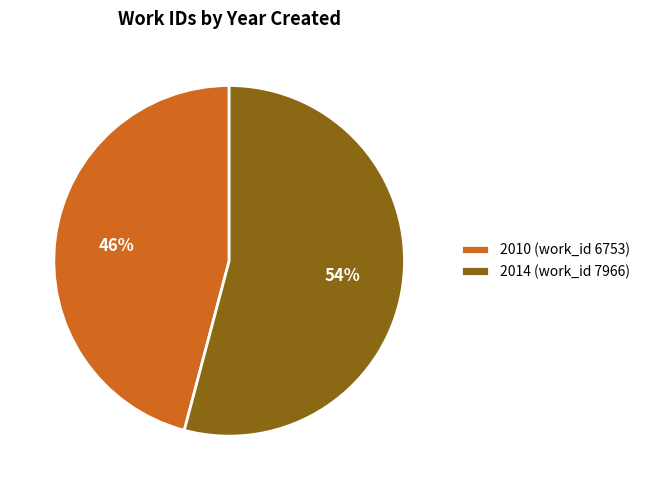

Is the sum of 2010 (work_id 6753) and 2014 (work_id 7966) greater than half?

Yes